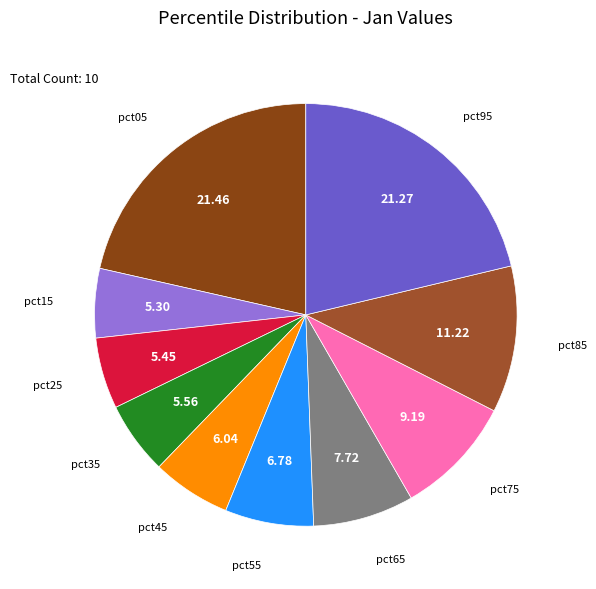

Which category has the smallest portion of the pie?

pct15